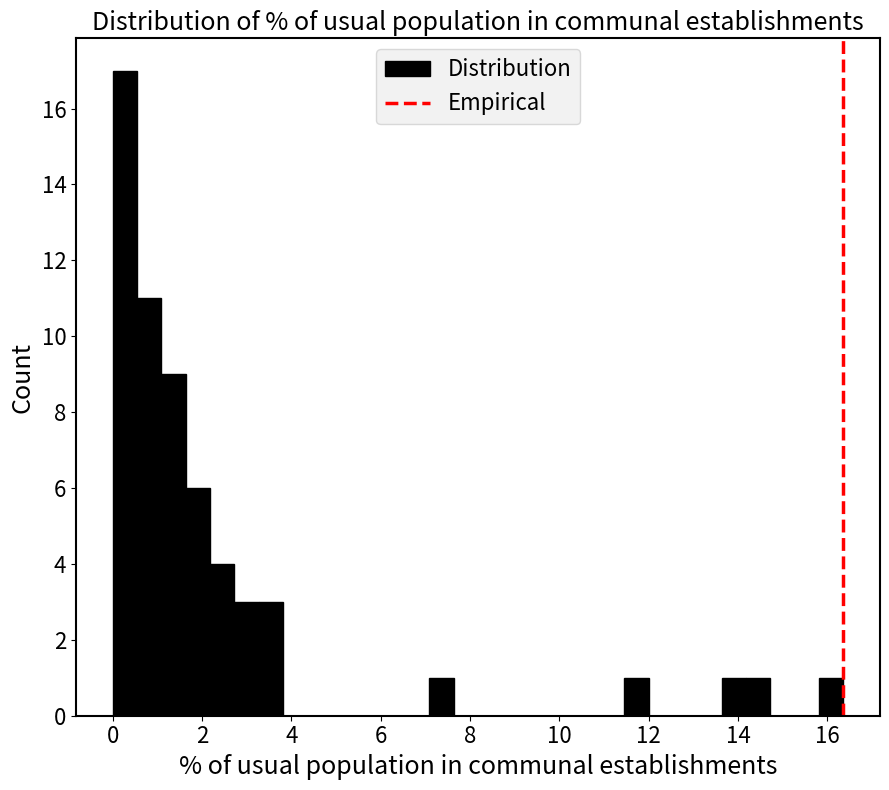

Around what value on the x-axis is the tallest bar? Give the approximate position of its centre, as read against the axis.

0.2